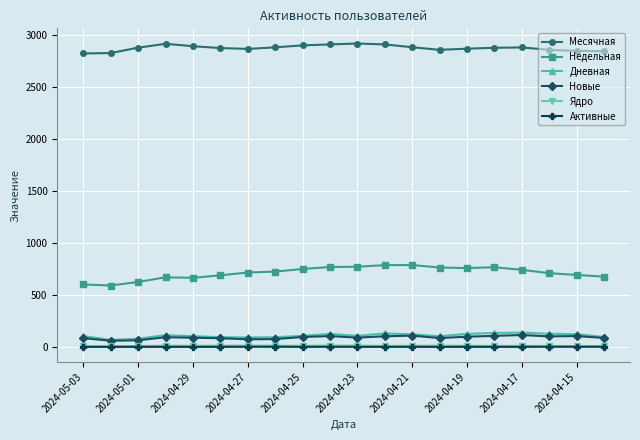

How many values in the Дневная series are below 106?

9